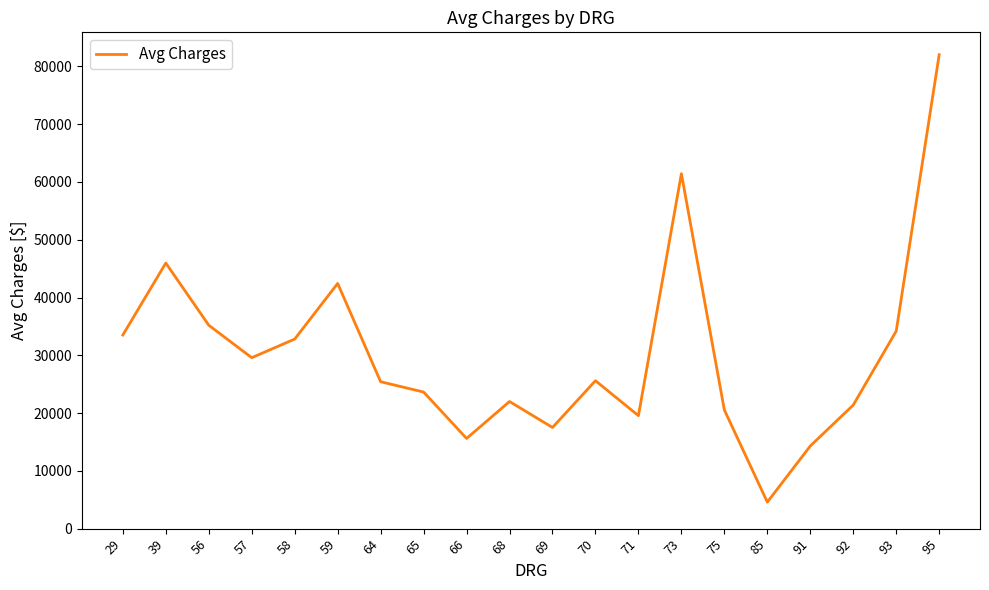

The value at 93 is 34192.9. True or false?

True